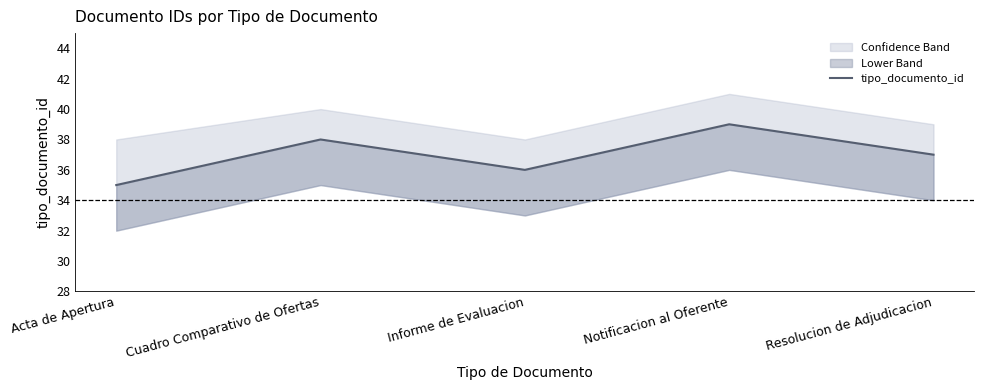

What is the sum of the values at Cuadro Comparativo de Ofertas and Informe de Evaluacion?

74